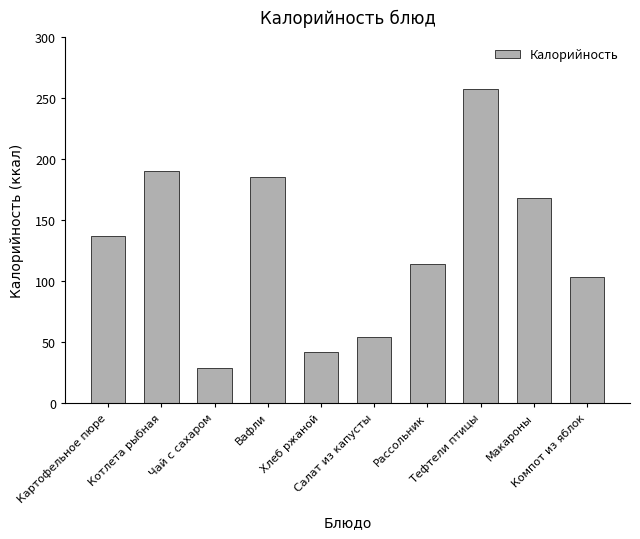

What is the difference between the maximum and minimum values?

228.8